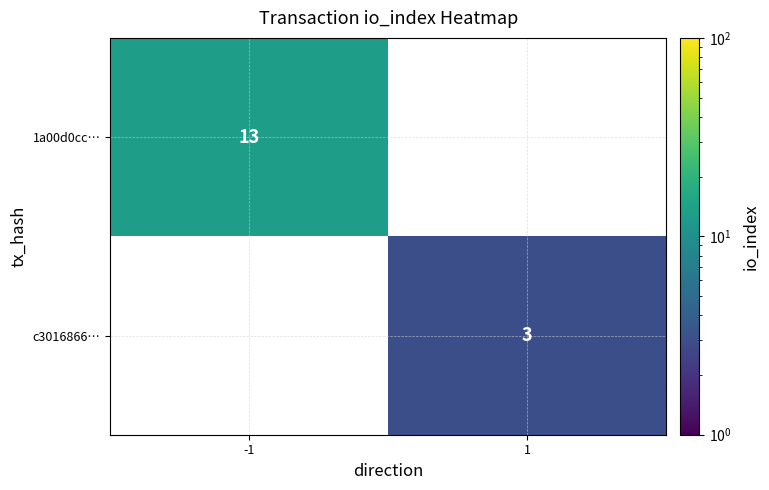

The value of 1a00d0cc… at -1 is 13. True or false?

True